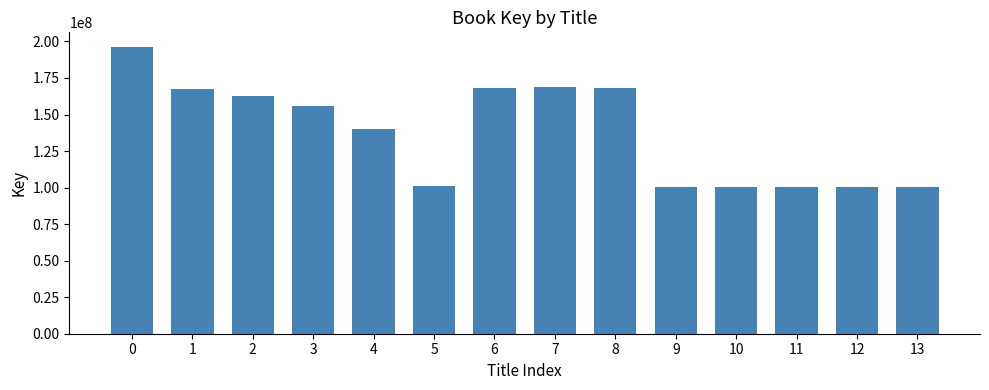

How many distinct data groups are displayed?

1